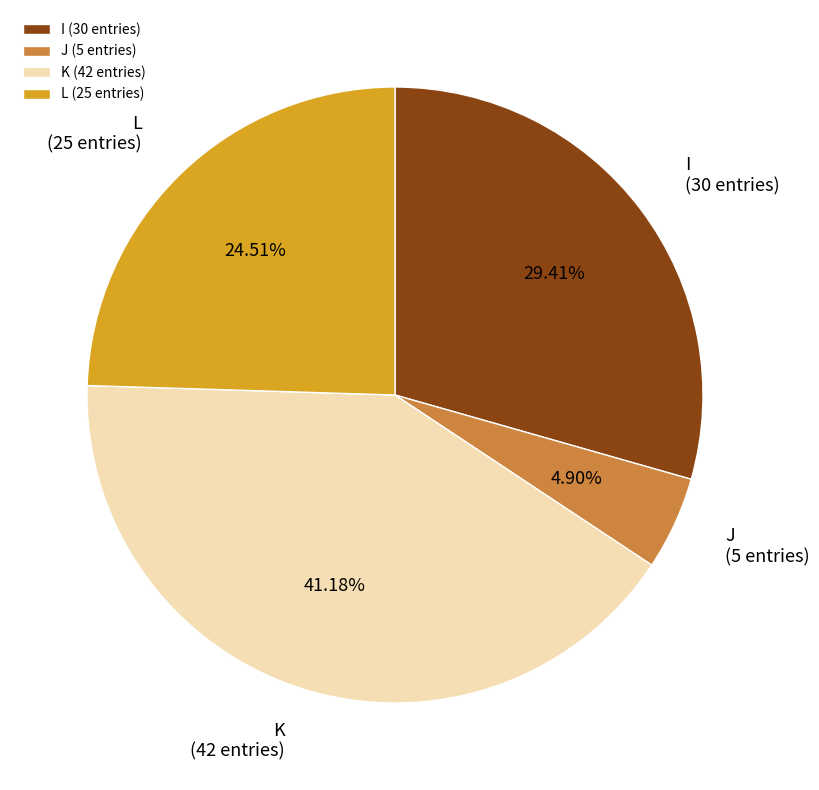

To the nearest percent, what is the difference between the largest and smallest slice percentages?

36%